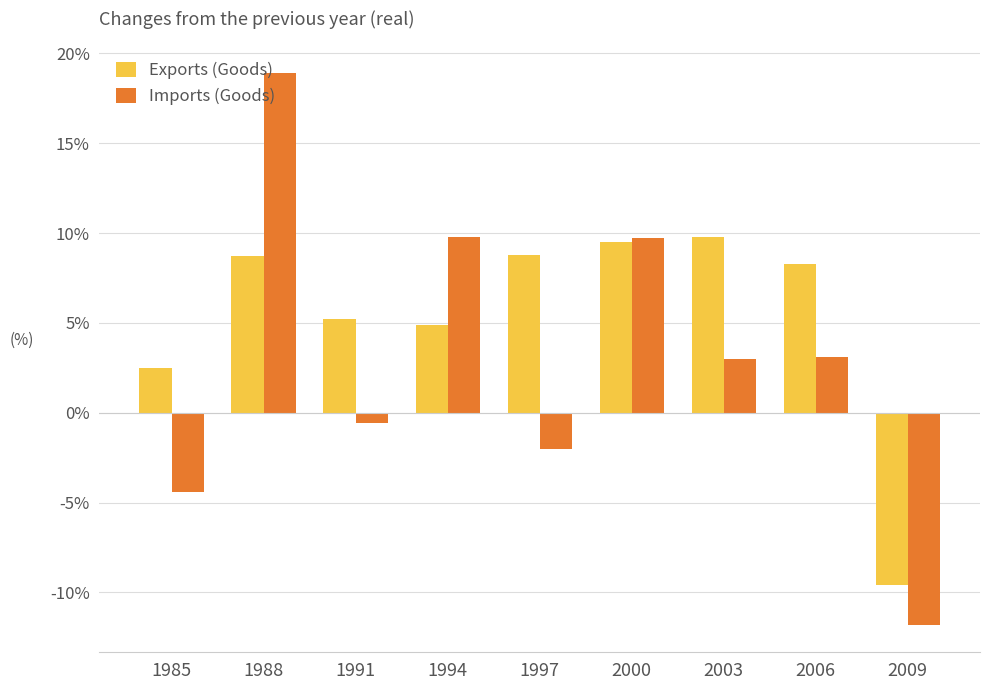

Is the value of Imports (Goods) at 1988 greater than the value of Exports (Goods) at 2000?

Yes